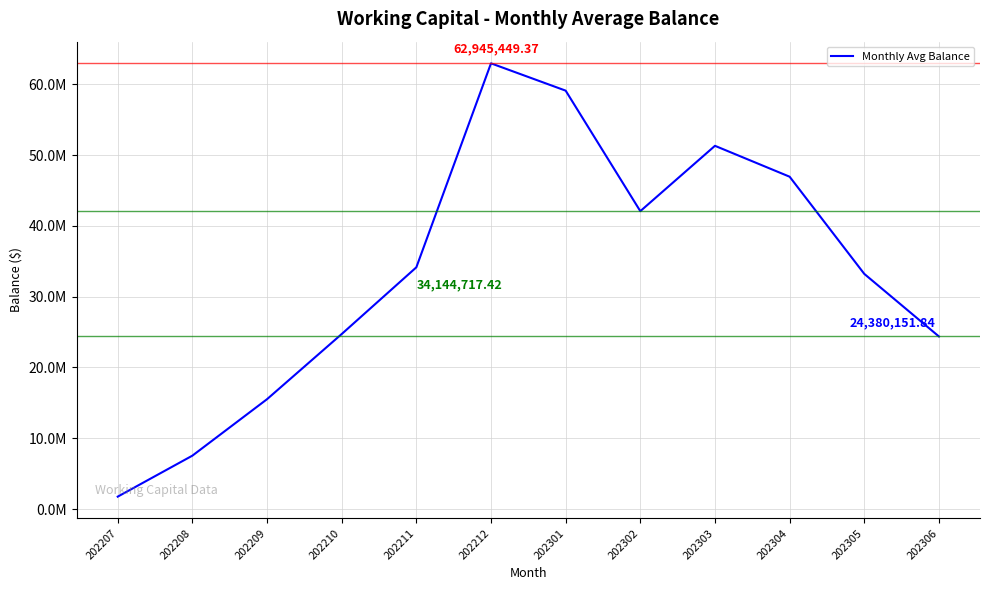

How many interior local valleys (lower than both neighbors) does the data have?

1